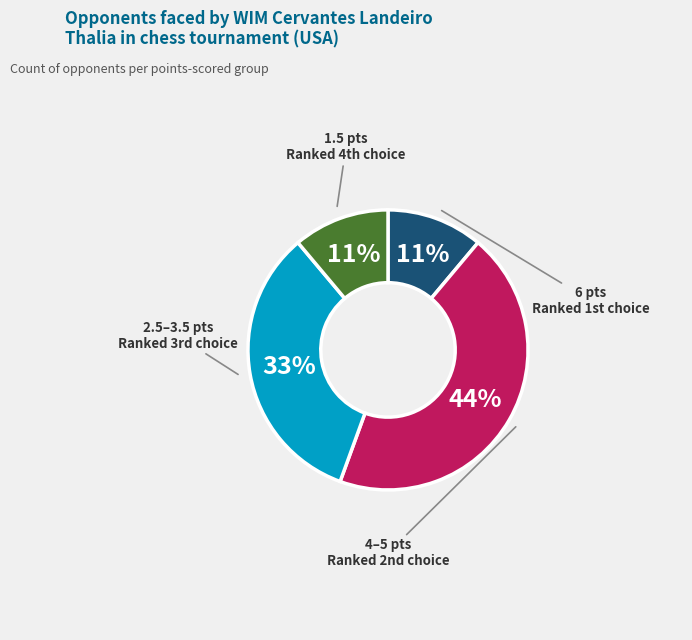

Is there any slice that represents more than half of the pie?

No